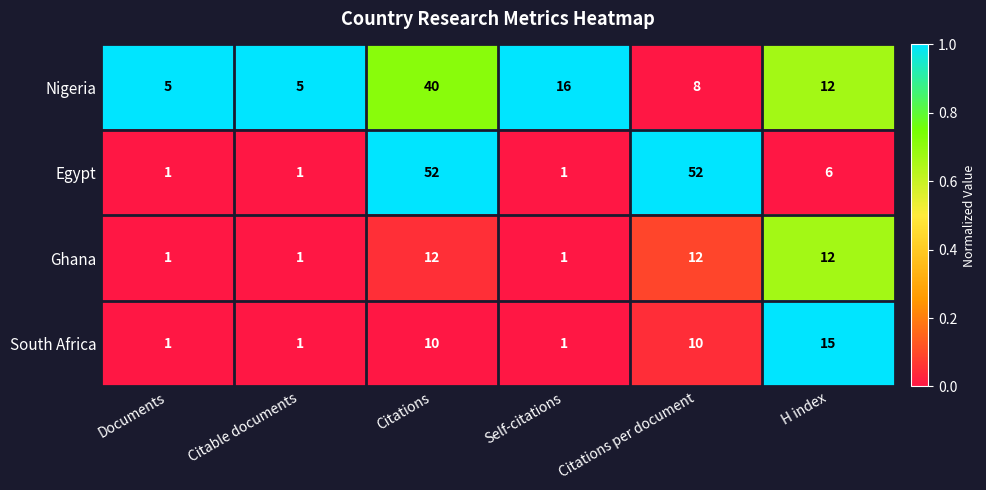

At Citations per document, list the series in order from smallest to largest.

Nigeria, South Africa, Ghana, Egypt